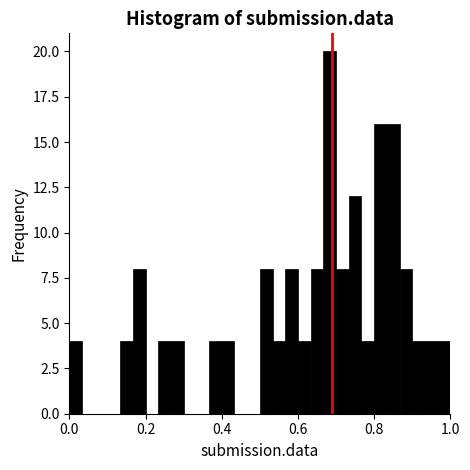

Read against the x-axis, roughly where is the centre of the tallest bar?

0.68